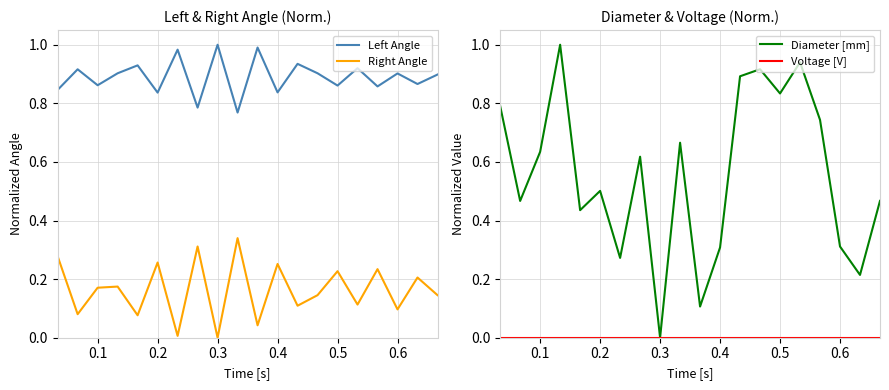

True or false: Left Angle and Right Angle cross at least once.

False